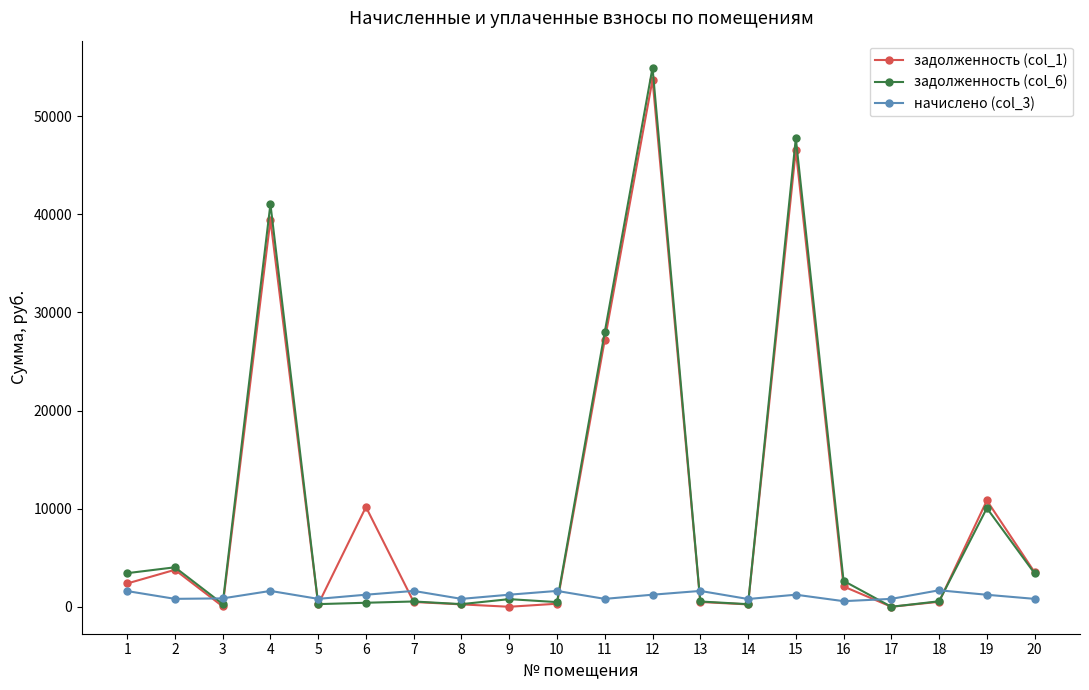

What is the highest value of the задолженность (col_6) series?

54956.4